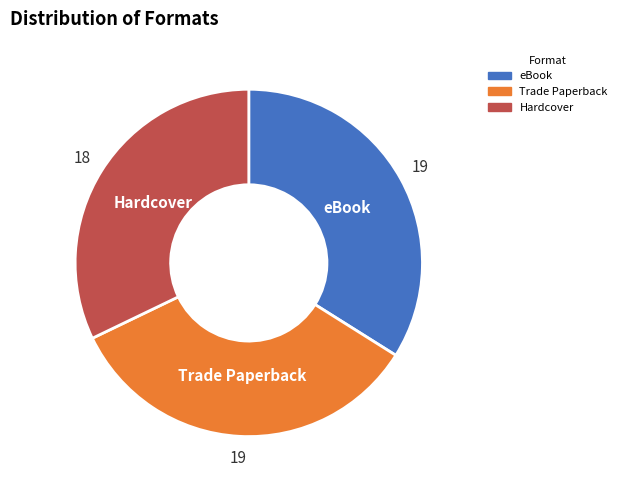

True or false: Trade Paperback accounts for 46% of the total.

False